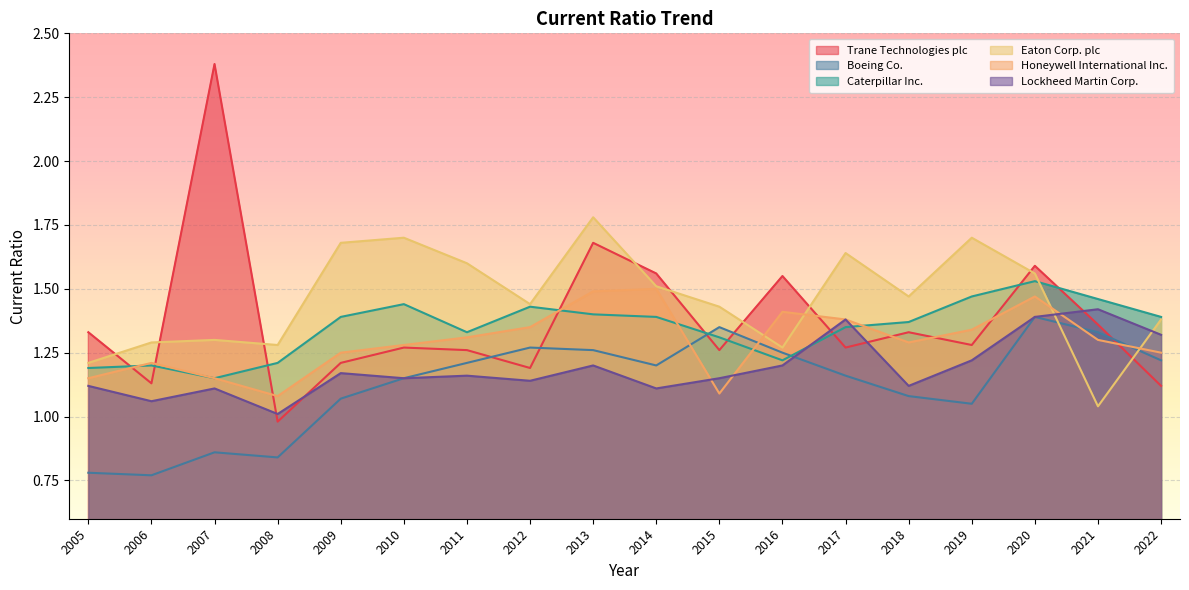

At 2005, list the series in order from largest to smallest.

Trane Technologies plc, Eaton Corp. plc, Caterpillar Inc., Honeywell International Inc., Lockheed Martin Corp., Boeing Co.